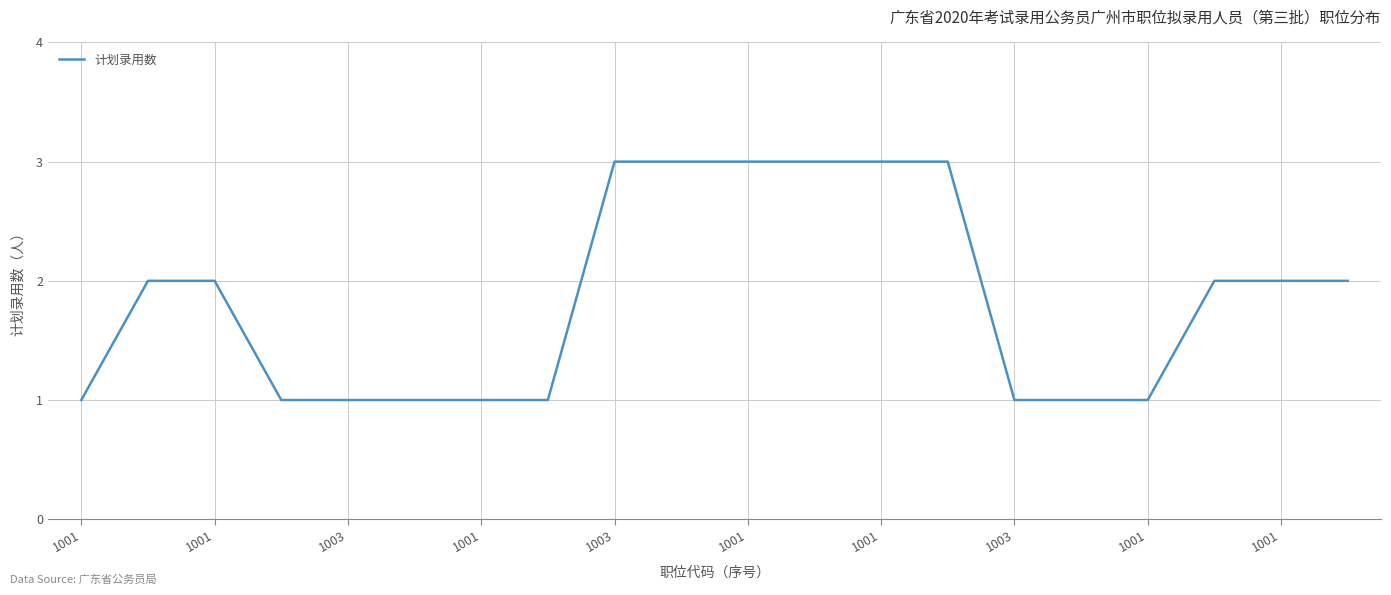

Is this an area chart (filled region under the line)?

No